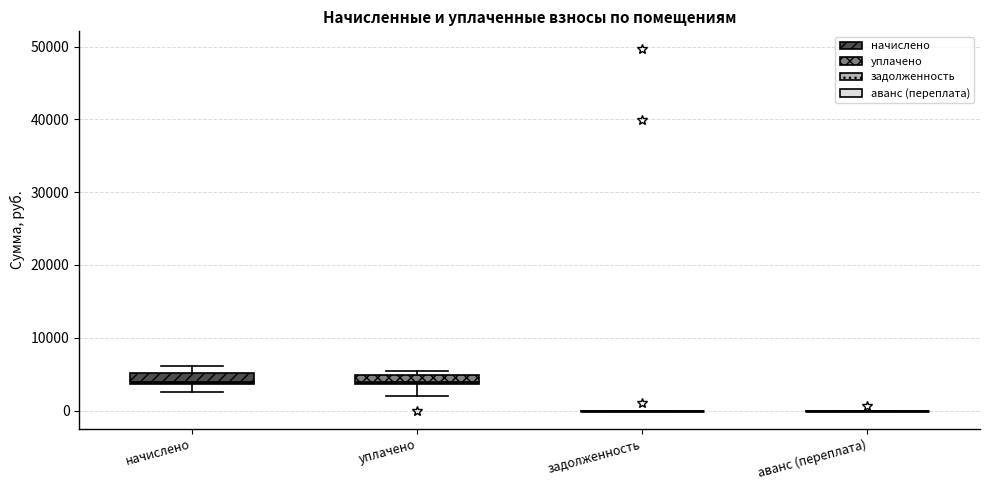

Where is the upper edge of the box for уплачено on the y-axis? The values are not printed on the chart, so give them approximately, as read against the axis.

5000